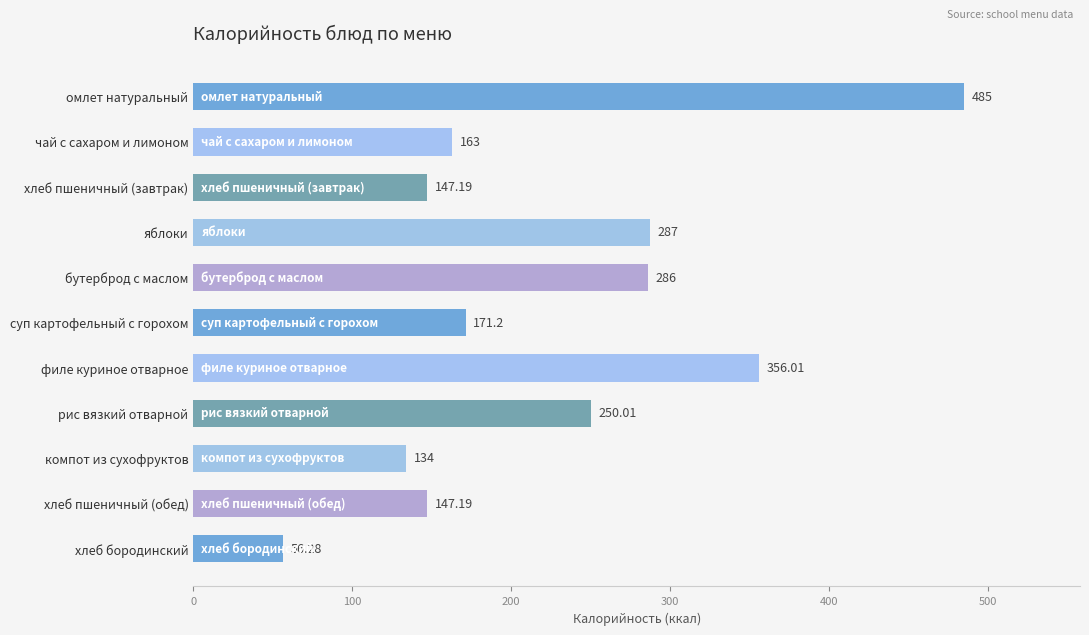

What is the minimum value shown in the chart?

56.3